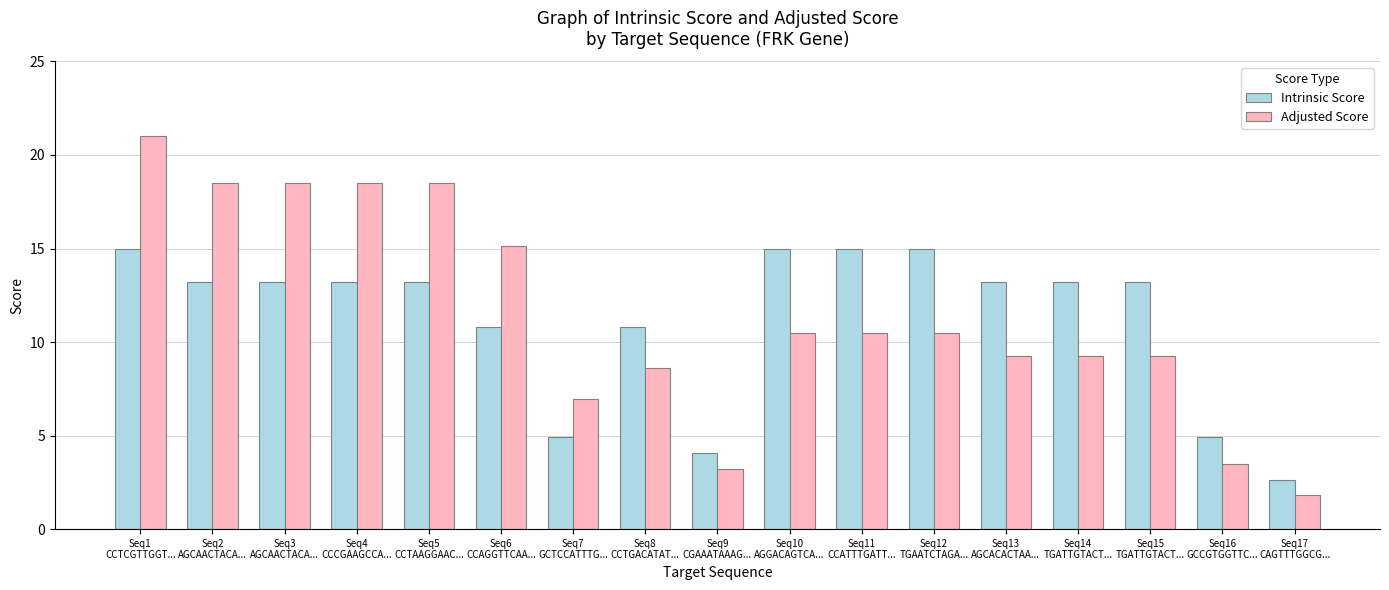

At which category does the chart reach its peak across all series?

Seq1
CCTCGTTGGT...